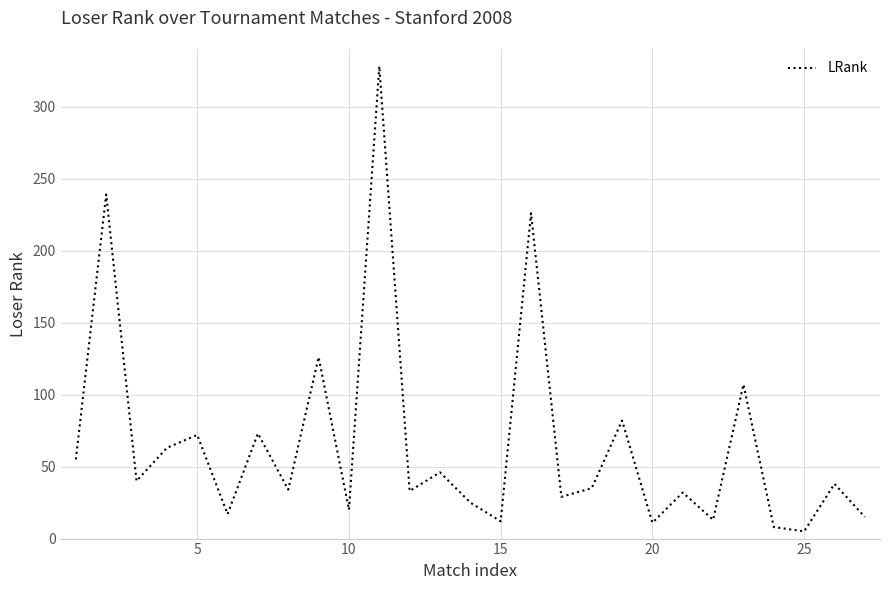

What is the greatest value displayed?

328